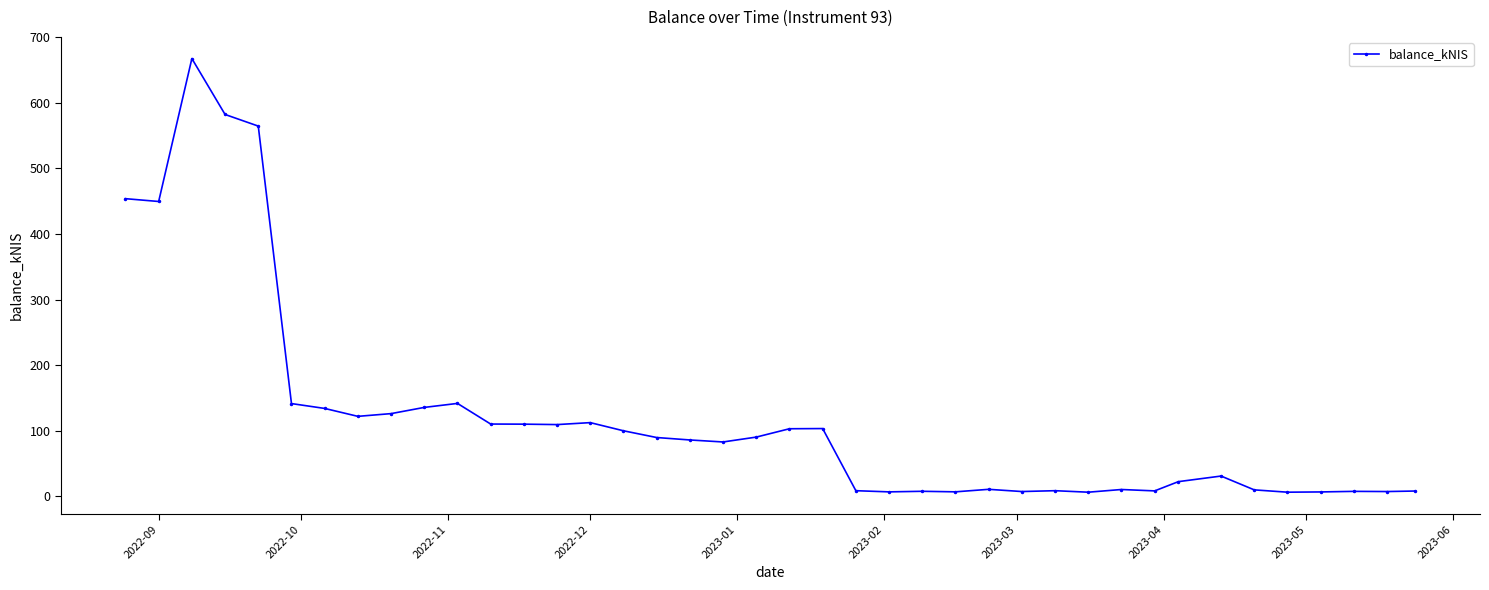

True or false: there are more than 1 points higher than both neighbors.

True